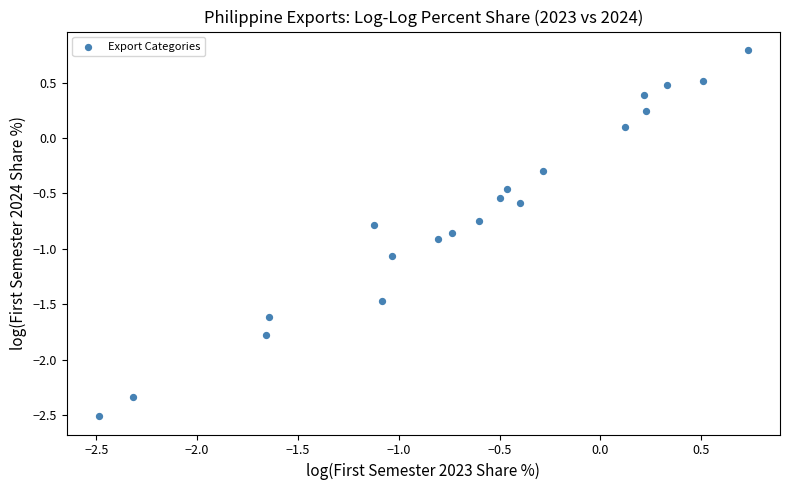

What is the range of Y values (max minus min)?

3.3